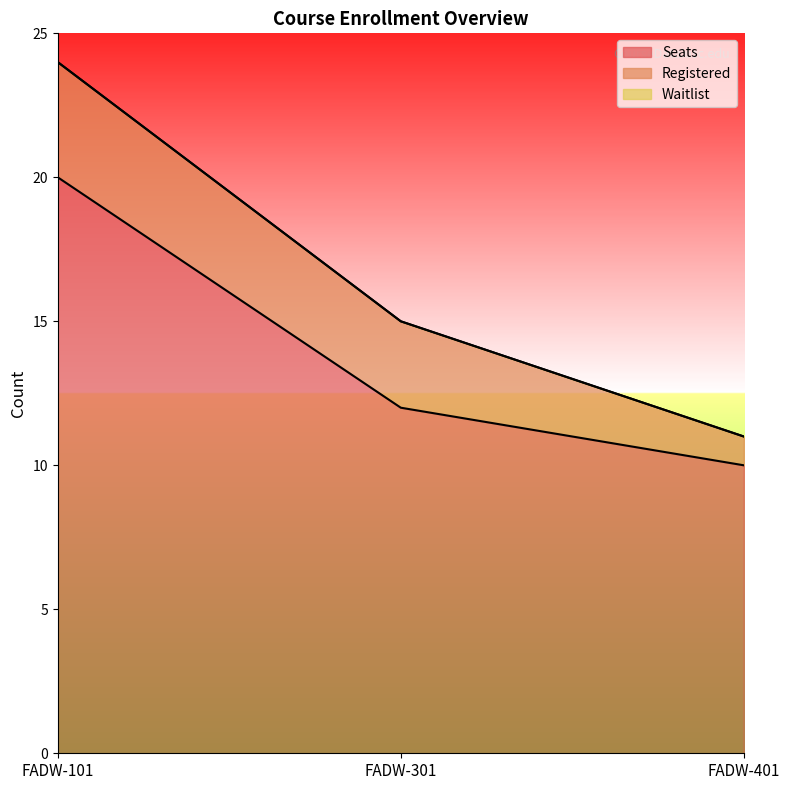

What is the approximate value of Registered at FADW-301?

3